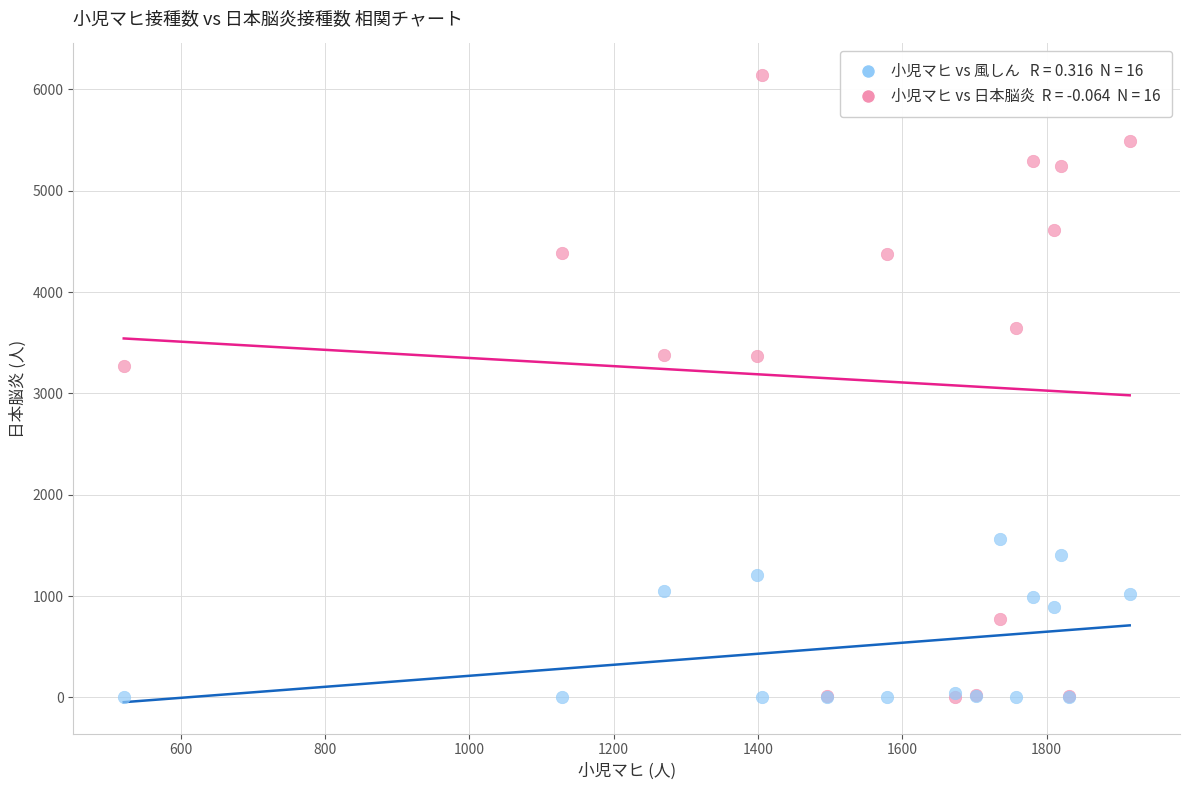

Across all series, what Y value is closest to 3071?

3270